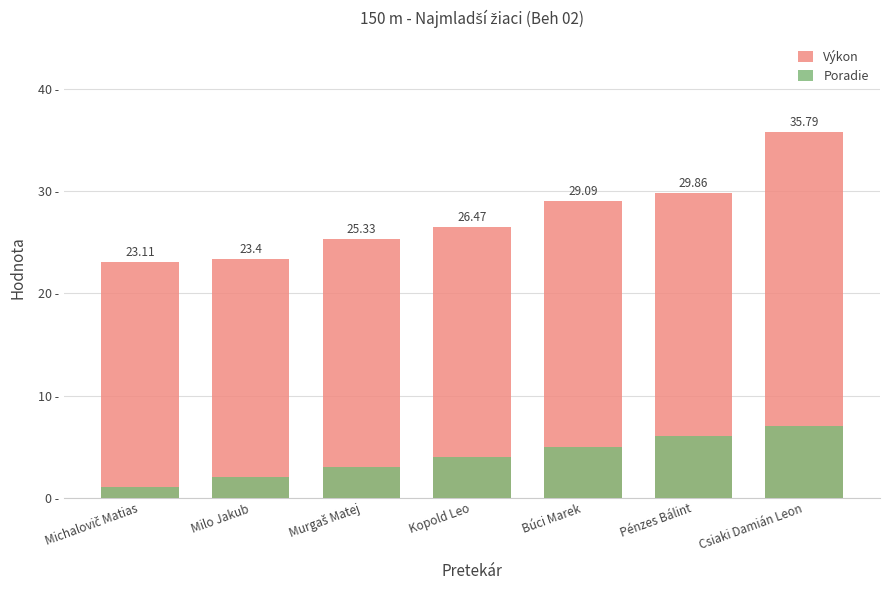

Which series changed the most between Murgaš Matej and Pénzes Bálint?

Výkon